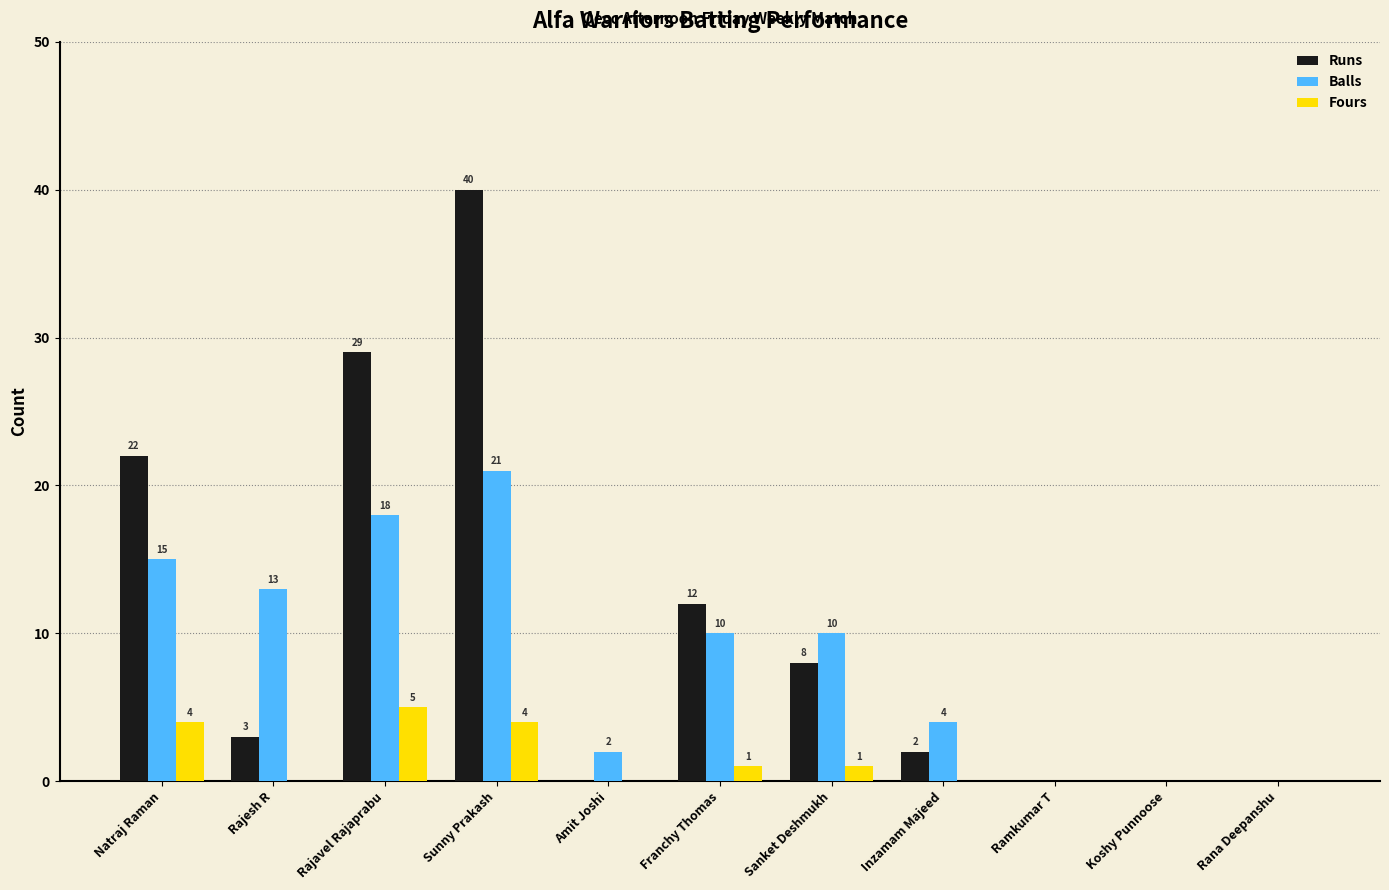

How many groups of bars are there?

11